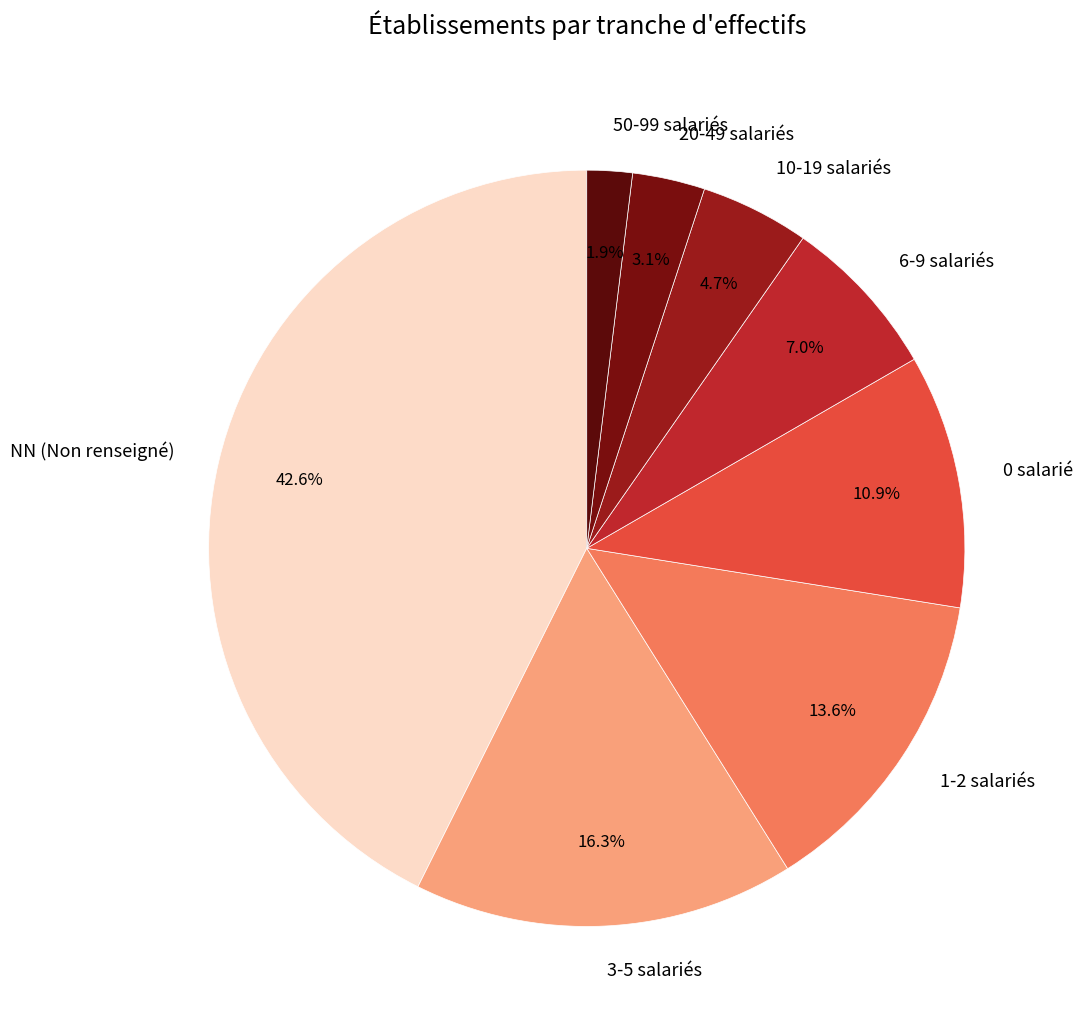

How many segments does this pie chart have?

8